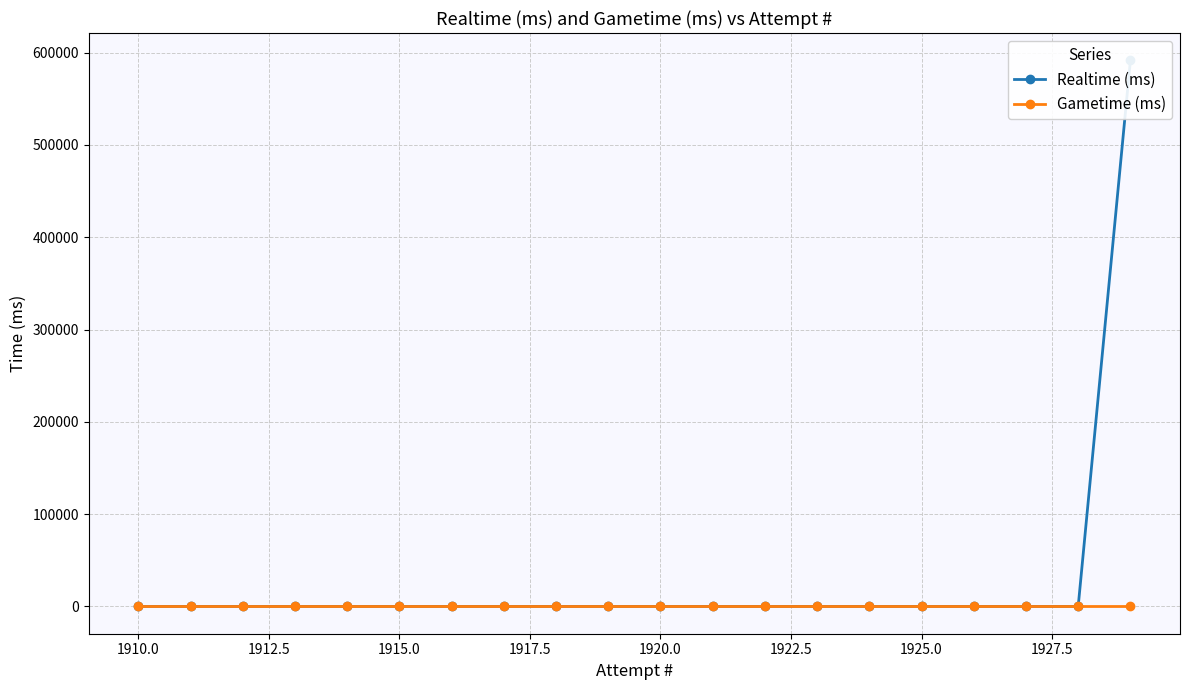

Where is Realtime (ms) nearest to the value 295811?

1910.0